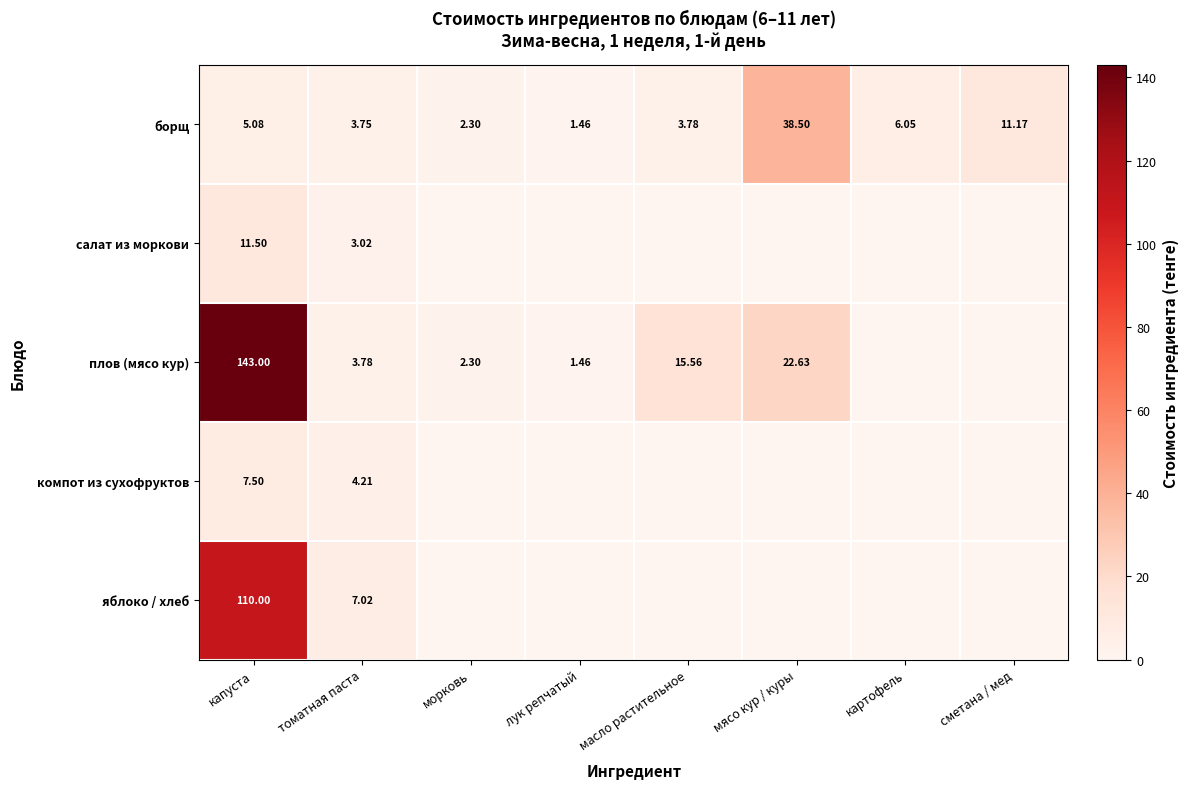

Is the value of борщ at морковь greater than the value of компот из сухофруктов at капуста?

No